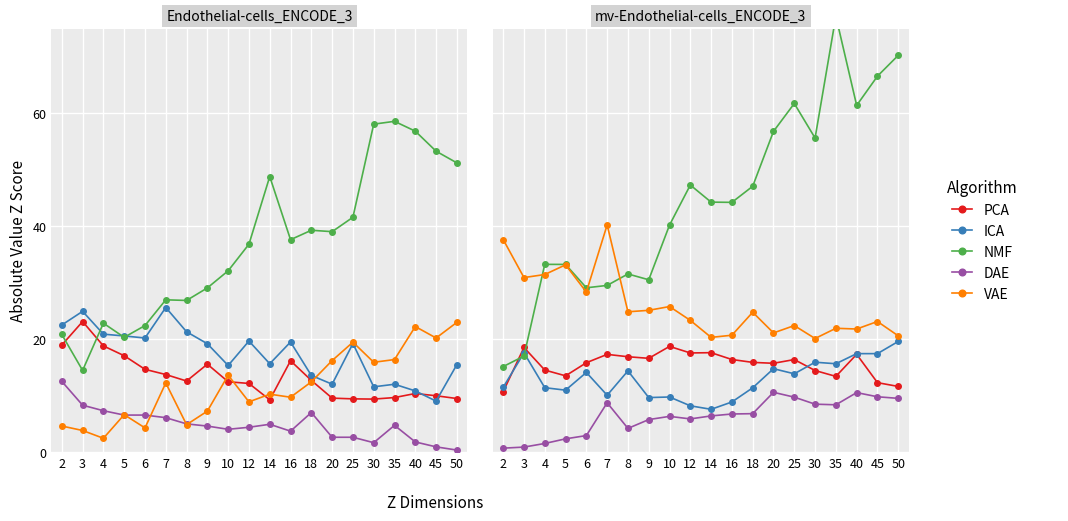

Is the value of ICA at 35 greater than the value of VAE at 2?

No